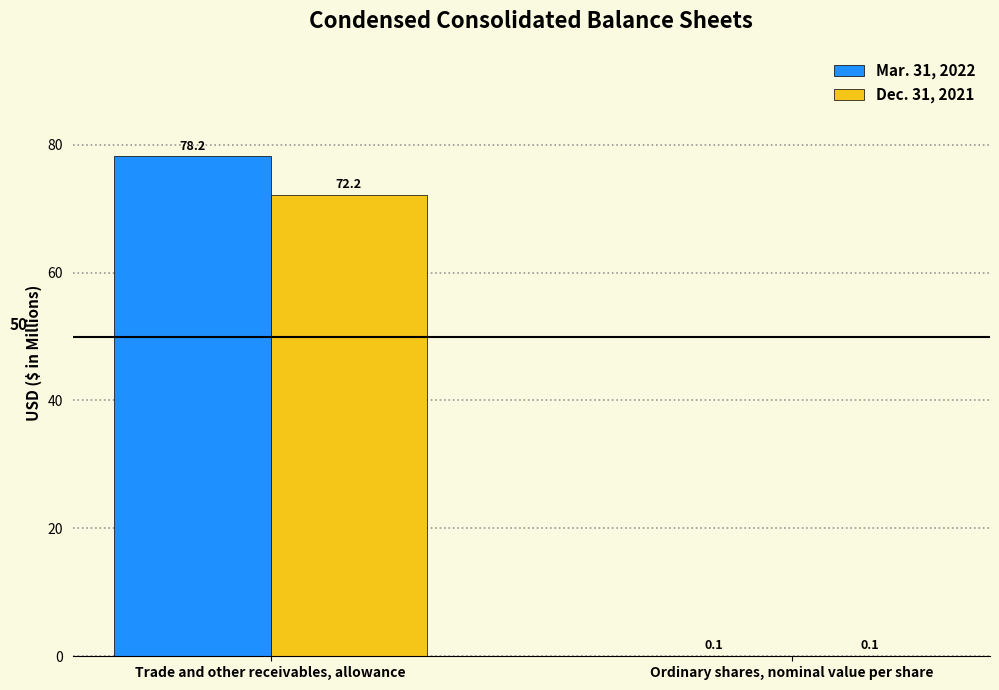

How many groups of bars are there?

2